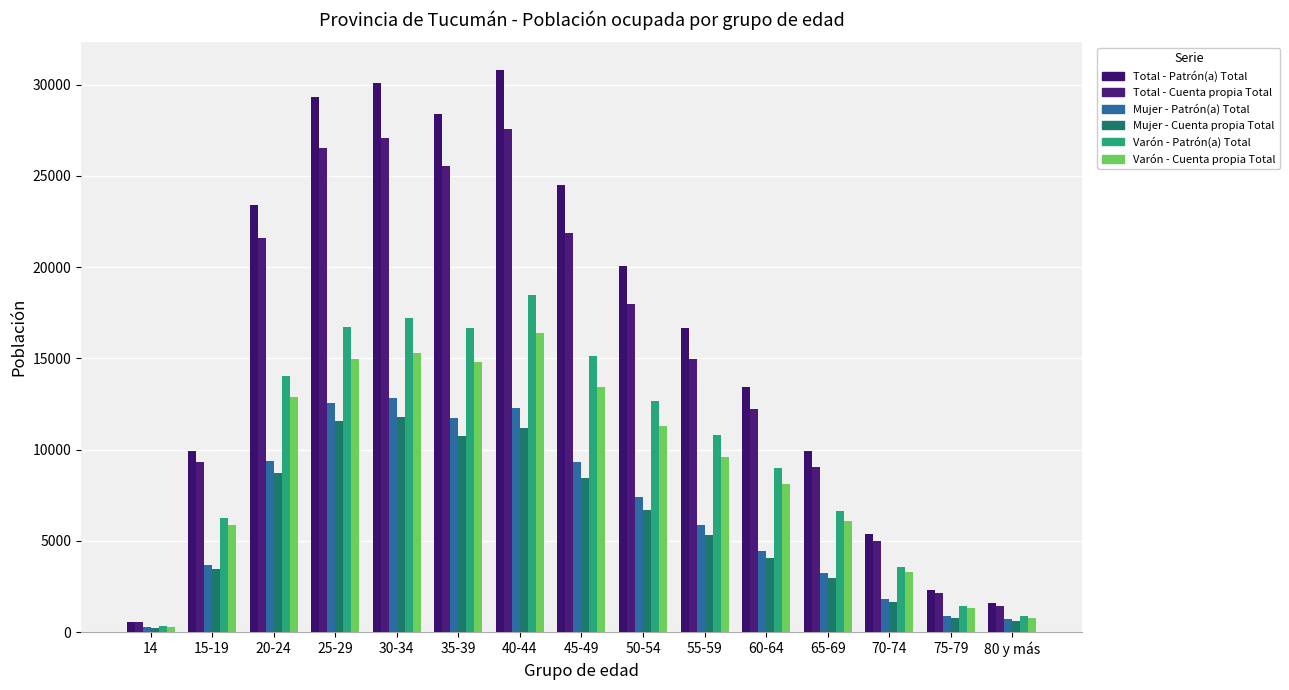

What is the sum of the Varón - Patrón(a) Total values at 65-69 and 20-24?

20689